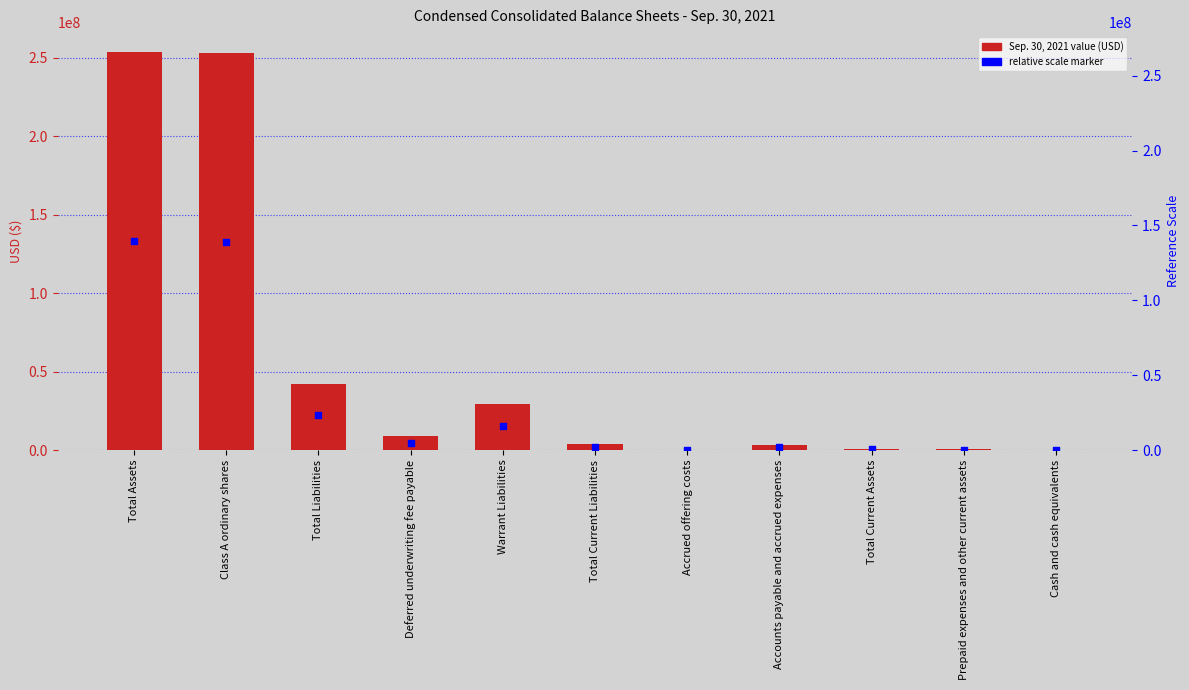

Is the value of percentile rank within the sample at Deferred underwriting fee payable greater than the value of Sep. 30, 2021 at Cash and cash equivalents?

Yes